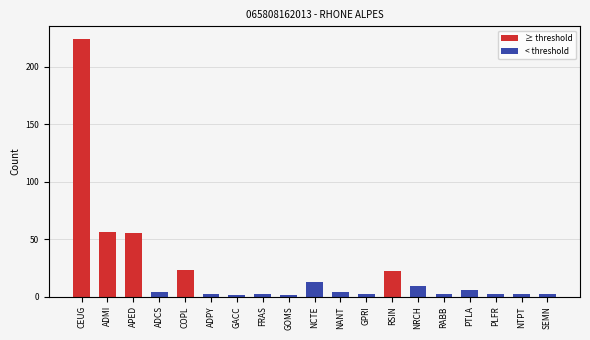

How many positive values does the < threshold series have?

14